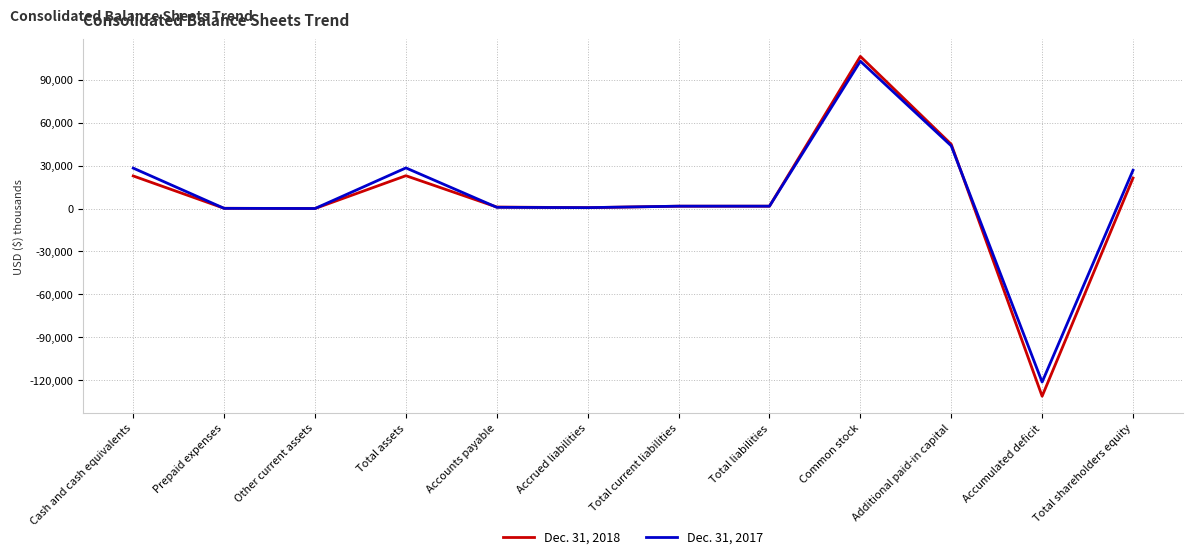

Rank the series by their average value, from lowest to highest.

Dec. 31, 2018, Dec. 31, 2017